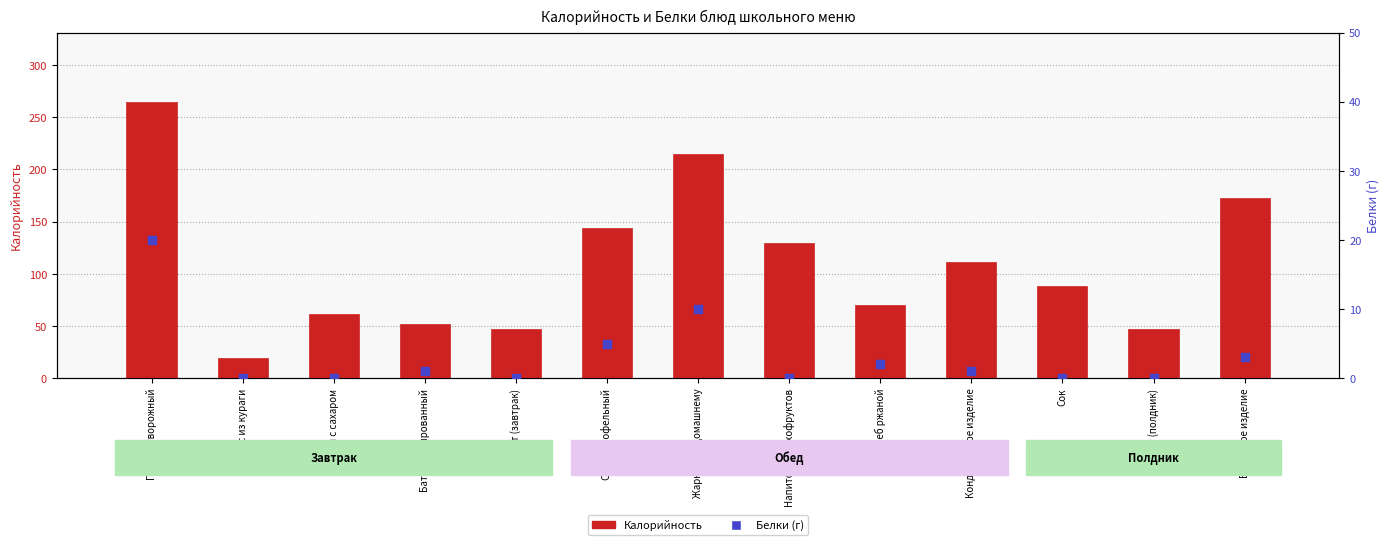

Which series reaches the minimum Y coordinate?

Белки